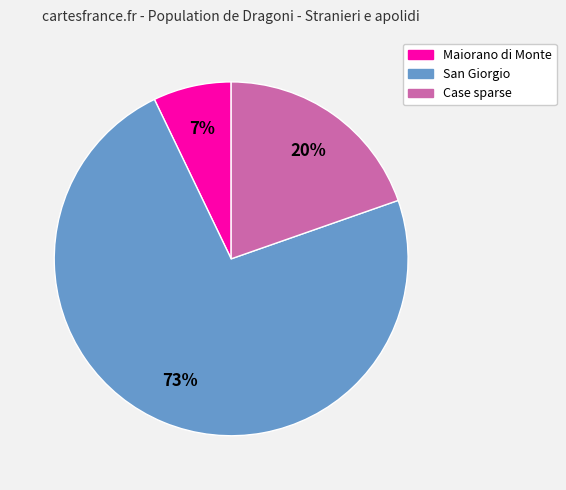

The Maiorano di Monte slice represents 7% of the pie. True or false?

True